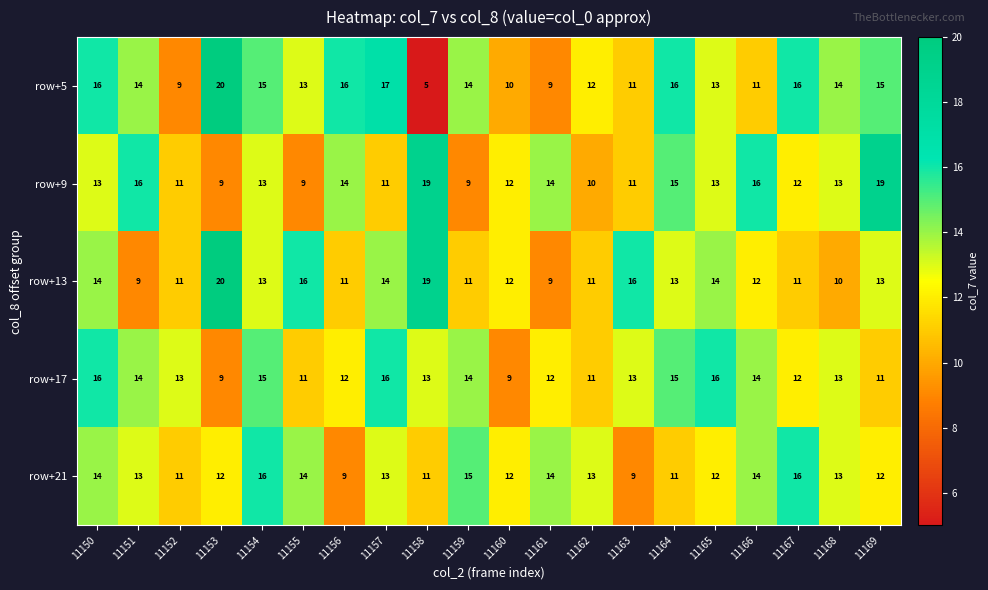

At which label does row+13 first exceed 13?

11150